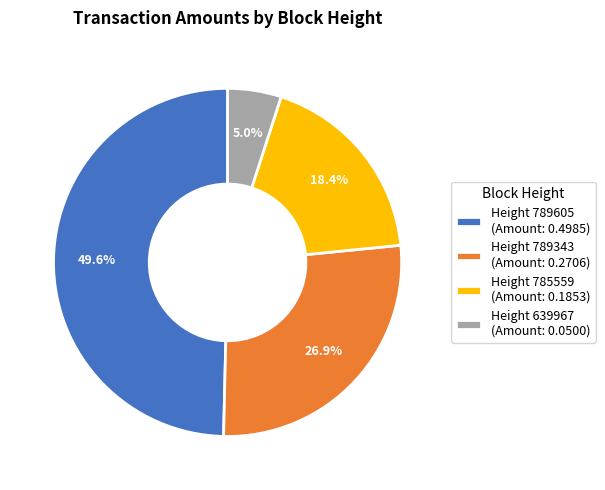

How many slices are in this pie chart?

4